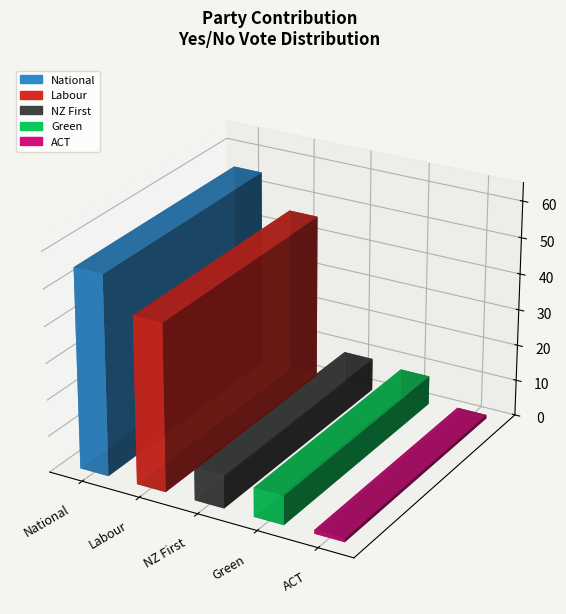

The chart shows a value of 27 at National. True or false?

False